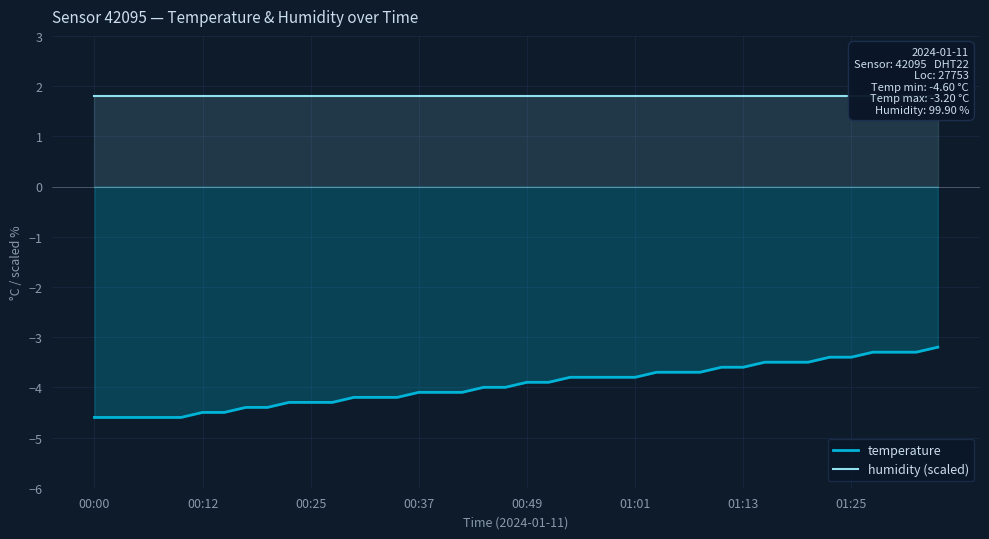

What is the maximum value for humidity (scaled)?

1.8